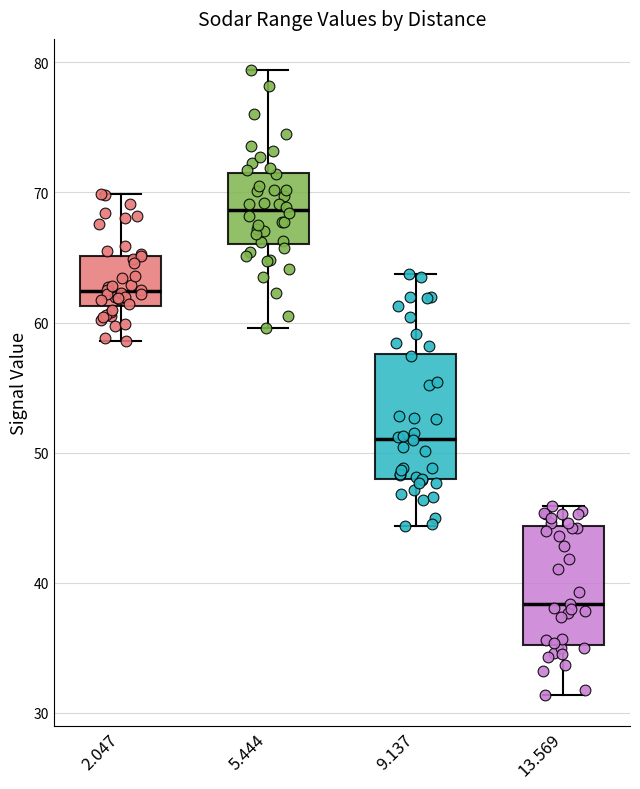

Reading left to right, read every box against the y-axis: the position of its median line, the range the box covers, and the ends of its whiskers. The values are not printed on the chart, so give them approximately, as read against the axis.

2.047: median 62, box 61 to 65, whiskers 59 to 70
5.444: median 69, box 66 to 71, whiskers 60 to 79
9.137: median 51, box 48 to 58, whiskers 44 to 64
13.569: median 38, box 35 to 44, whiskers 31 to 46